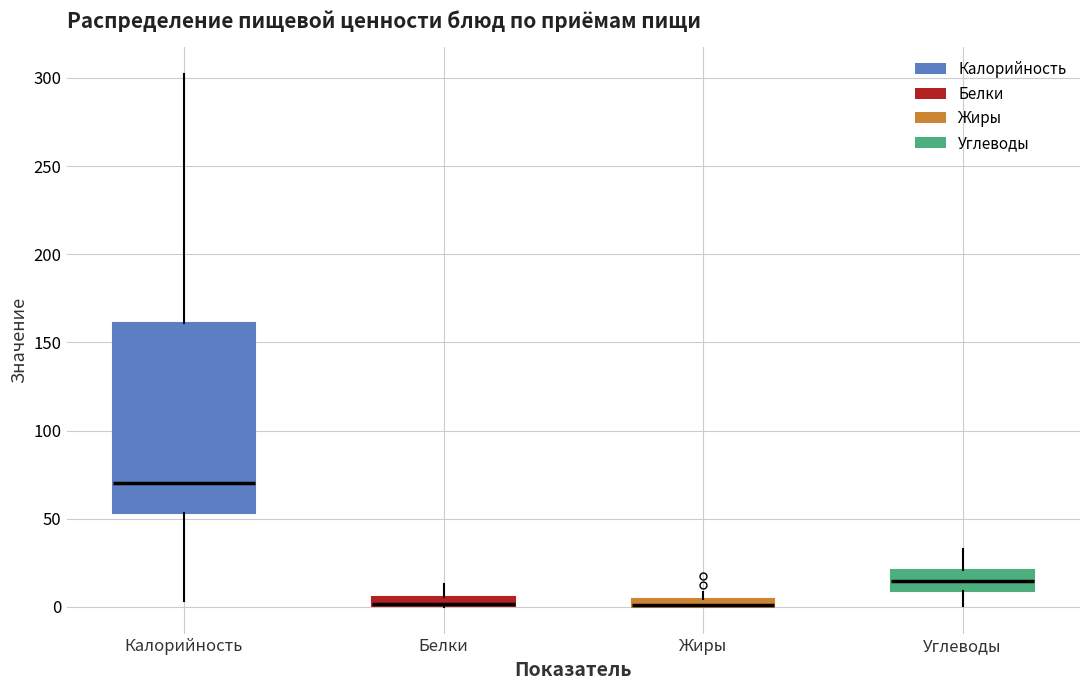

Where is the upper edge of the box for Калорийность on the y-axis? The values are not printed on the chart, so give them approximately, as read against the axis.

160